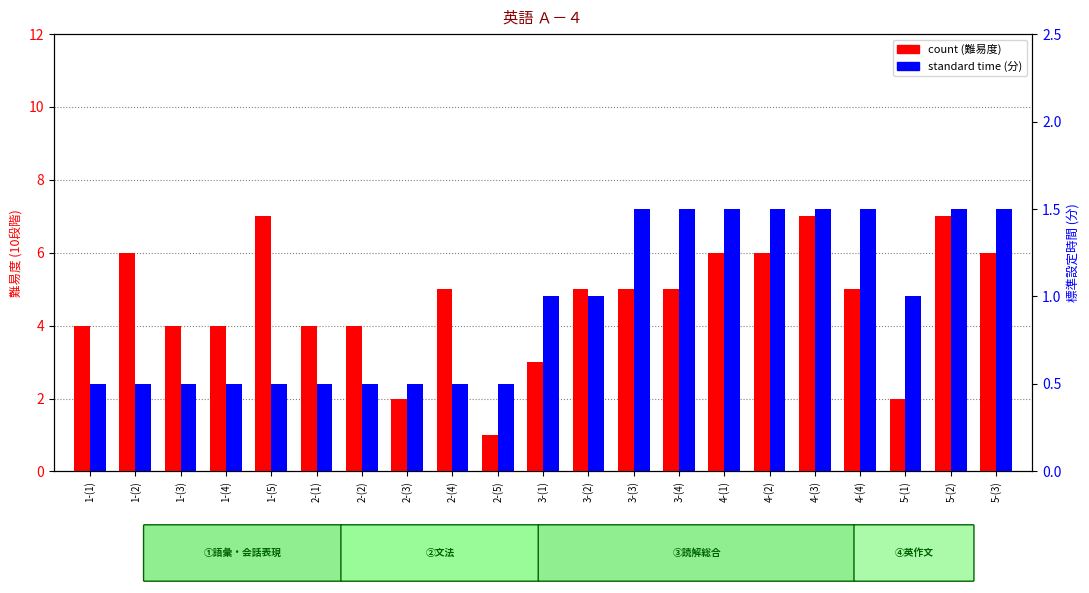

What is the greatest value displayed?

7.0